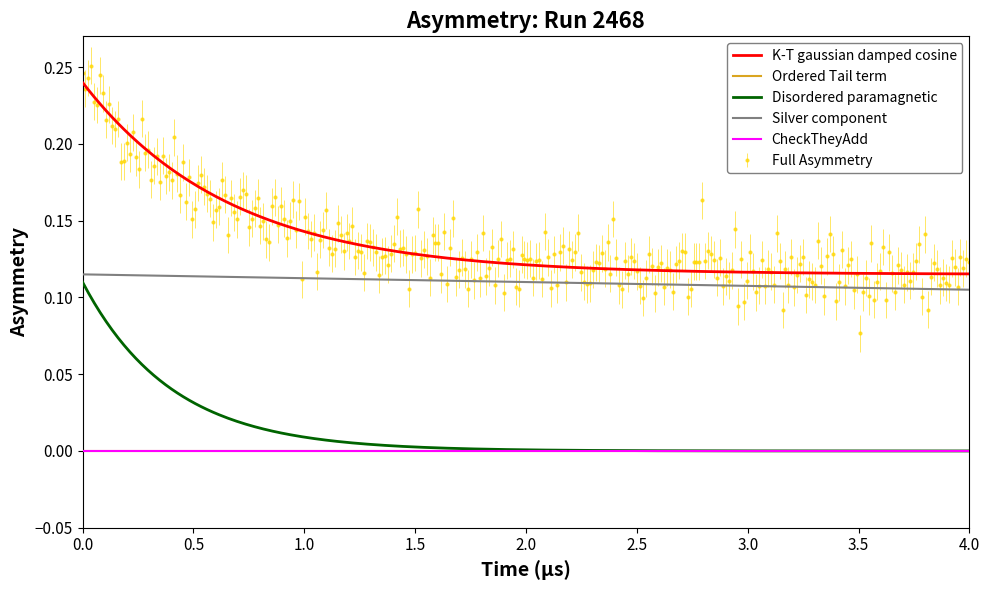

What is the highest value of the Silver component series?

0.1